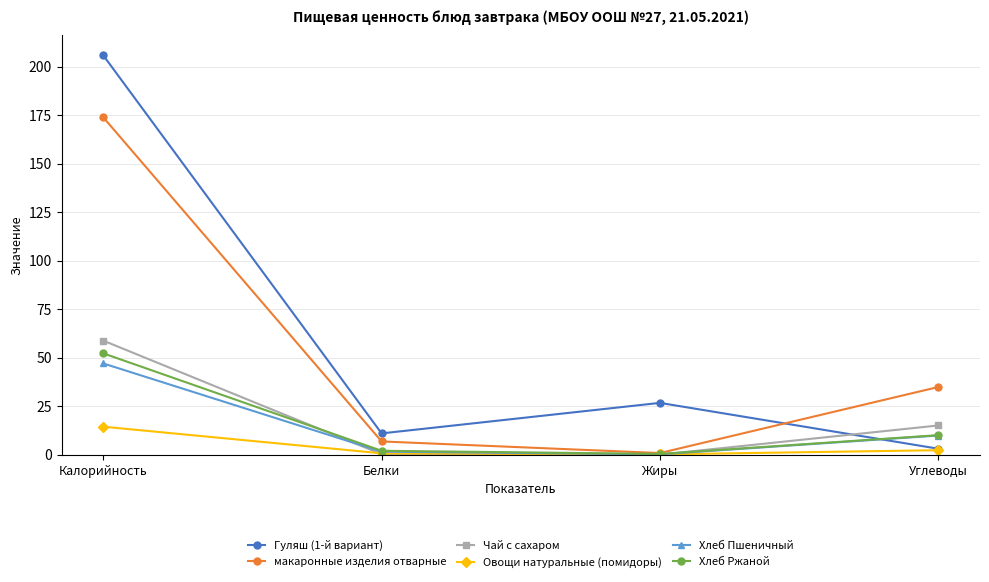

At how many categories does at least one series exceed 83?

1